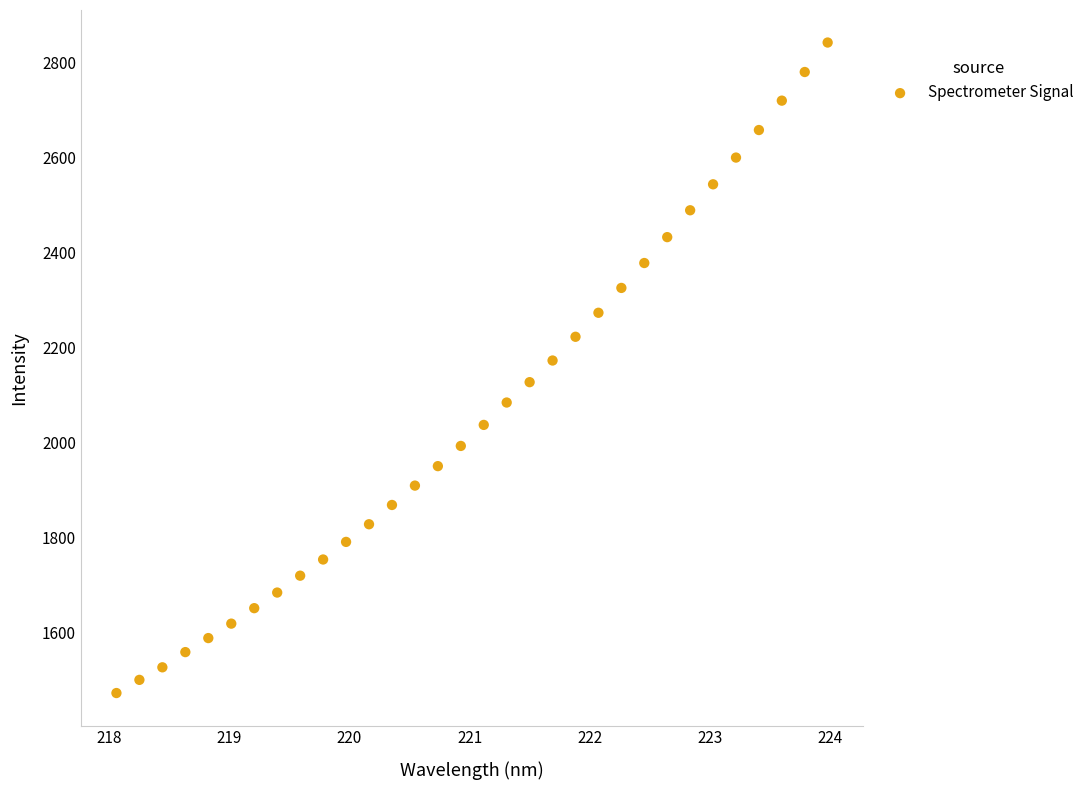

What is the range of X values (max minus min)?

5.9